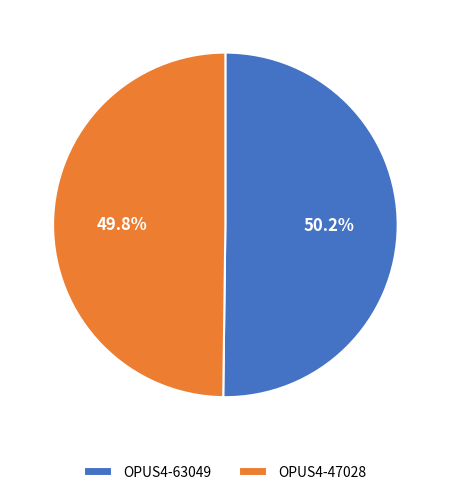

Approximately how many times larger is the value at OPUS4-47028 compared to OPUS4-63049?

1.0